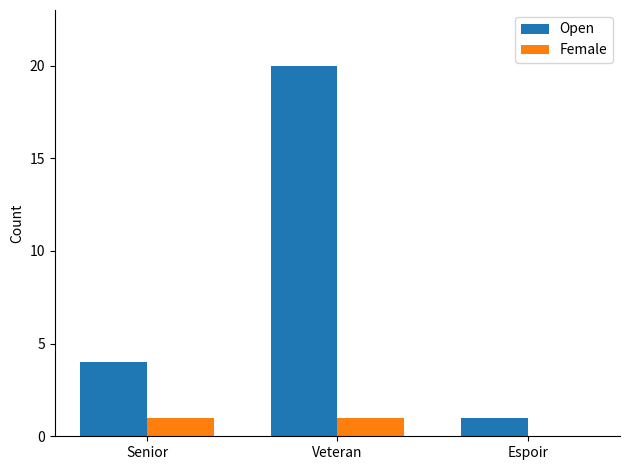

Does the chart contain stacked bars?

No